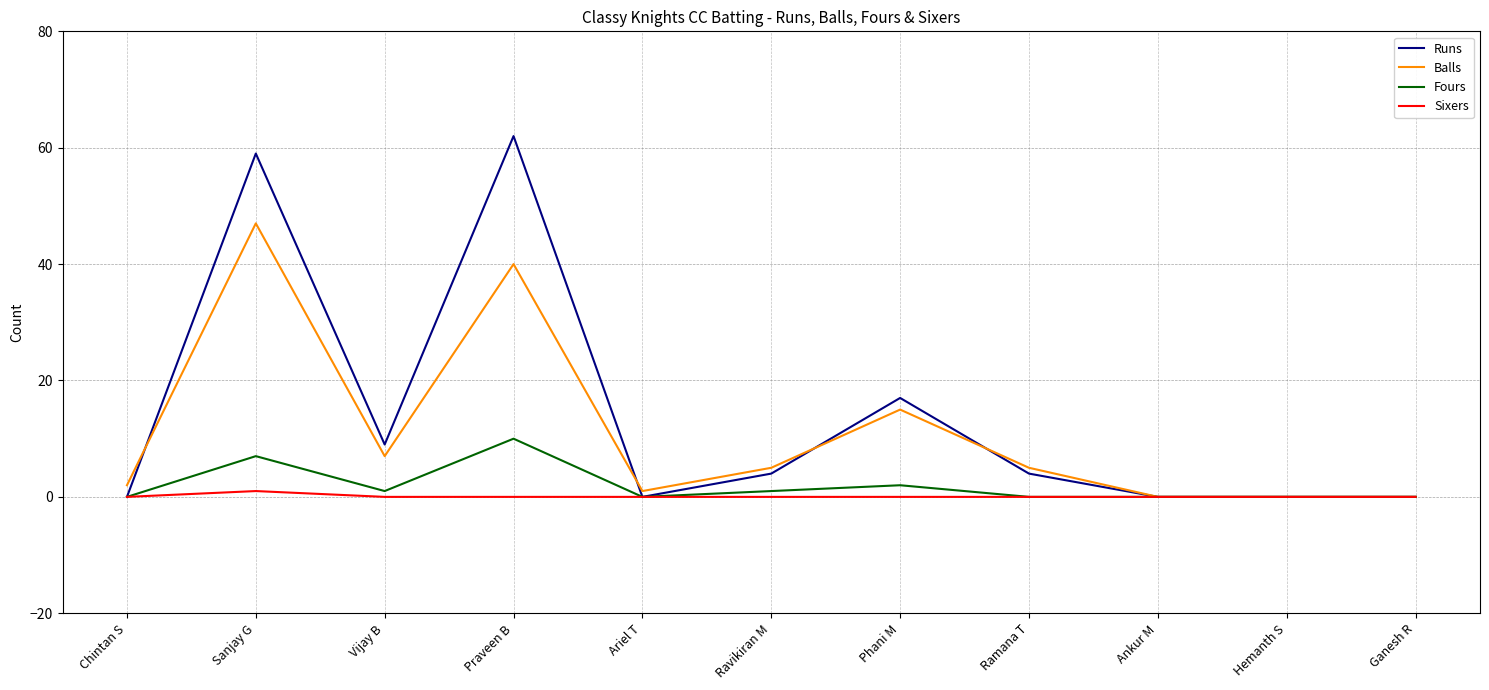

True or false: Balls has a value of 5 at Ravikiran M.

True